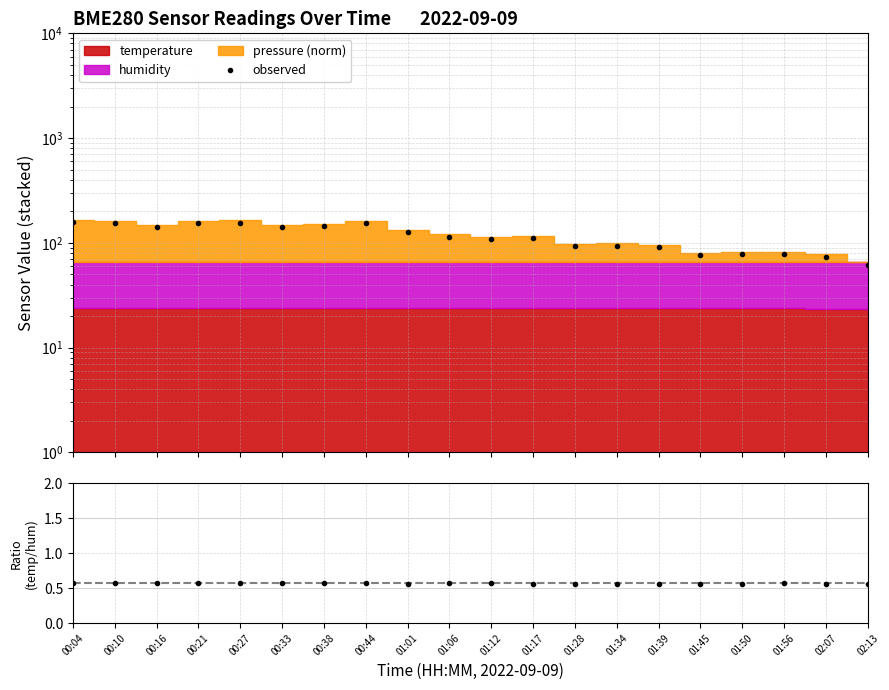

At which label is temp/humidity closest to 0?

01:34